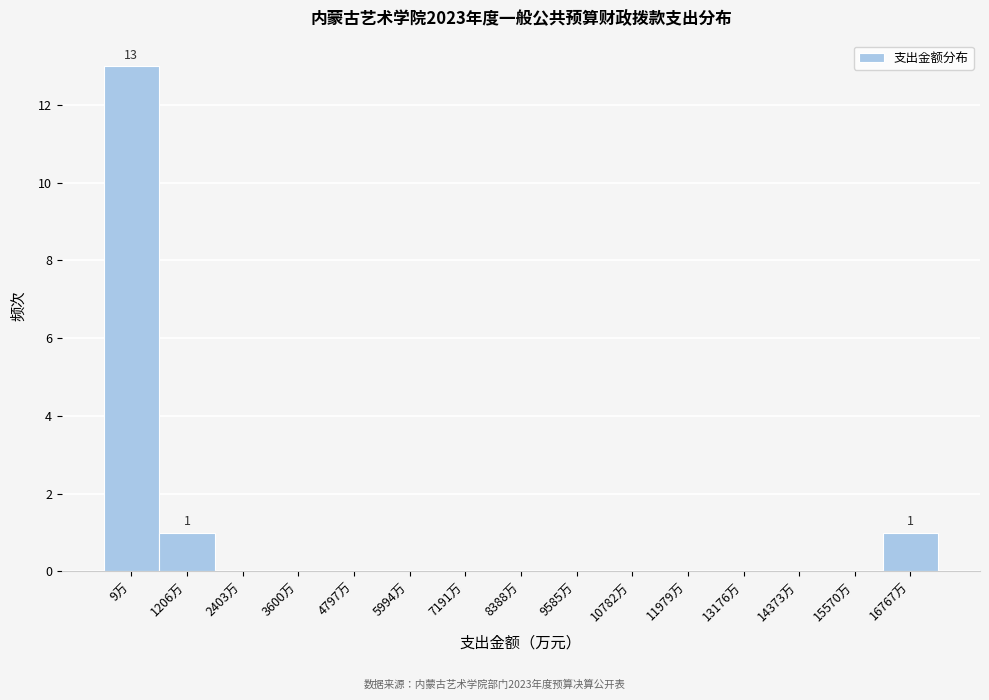

Reading right to left, extract all data points from this chart.

16767万=1	15570万=0	14373万=0	13176万=0	11979万=0	10782万=0	9585万=0	8388万=0	7191万=0	5994万=0	4797万=0	3600万=0	2403万=0	1206万=1	9万=13